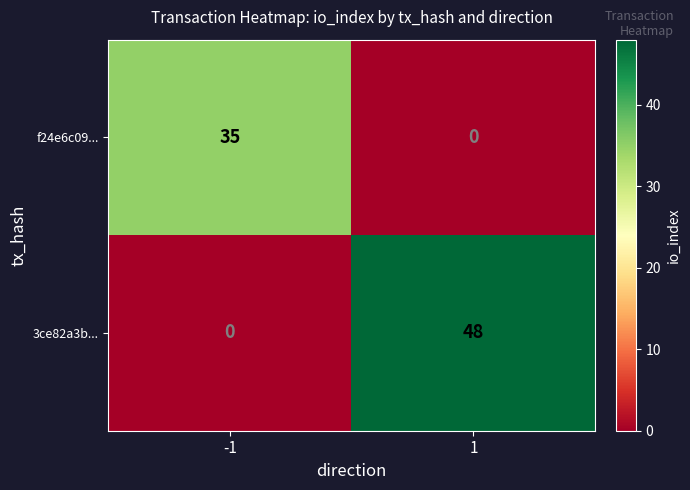

At 1, list the series in order from smallest to largest.

f24e6c09..., 3ce82a3b...